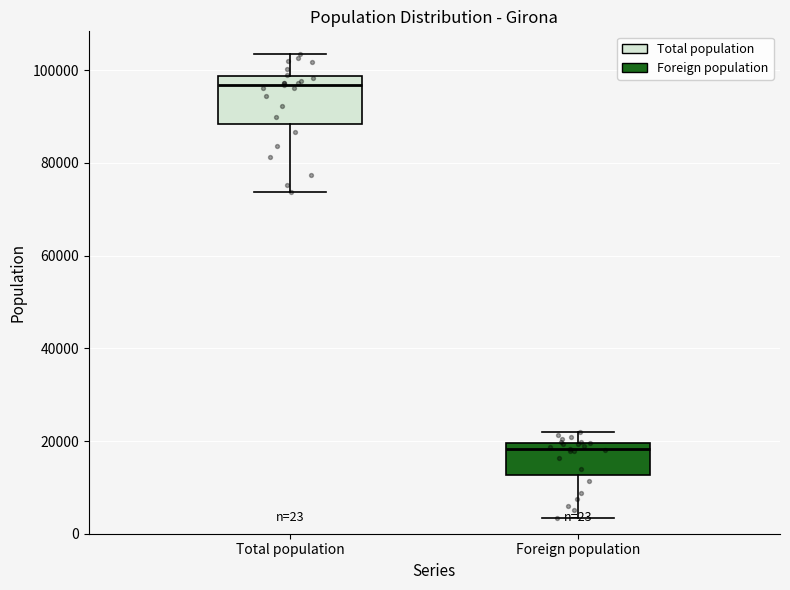

Which box has the lowest median line?

Foreign population